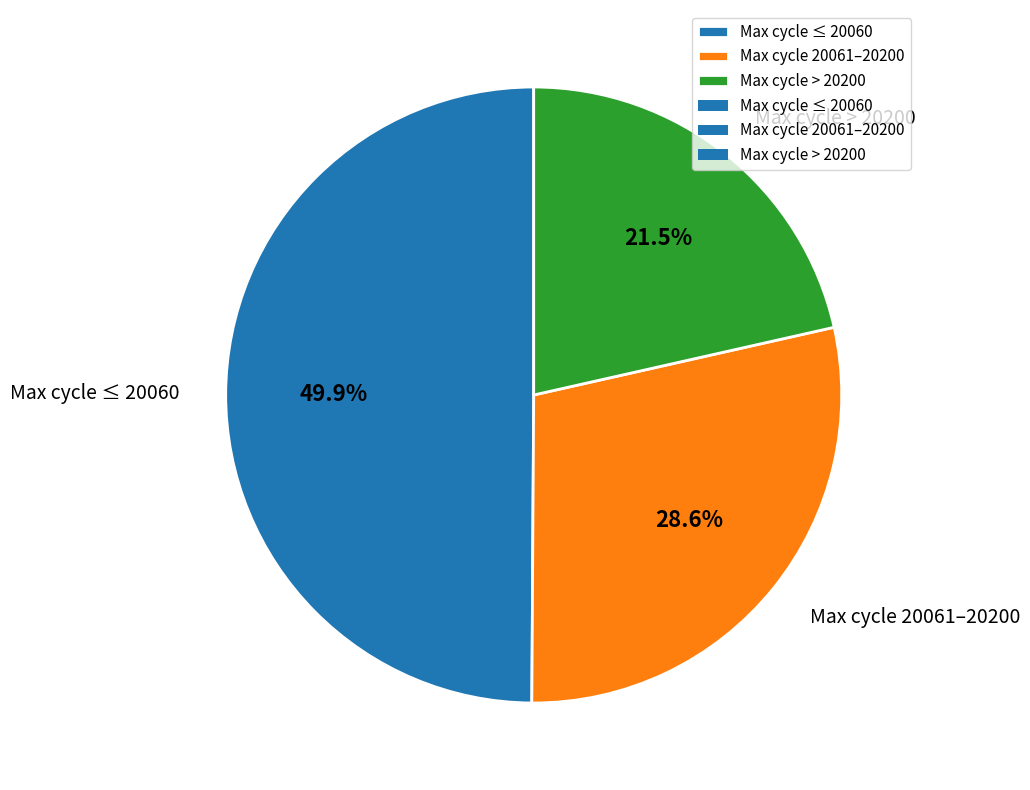

Does Max cycle 20061–20200 represent more than half of the total?

No